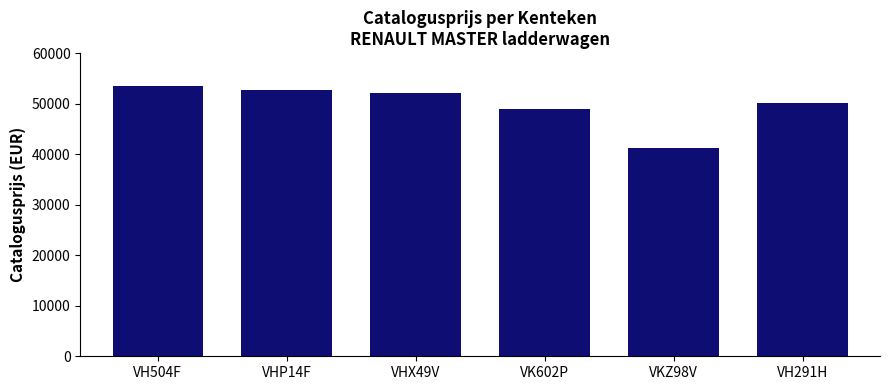

Rank the categories by value from lowest to highest.

VKZ98V, VK602P, VH291H, VHX49V, VHP14F, VH504F